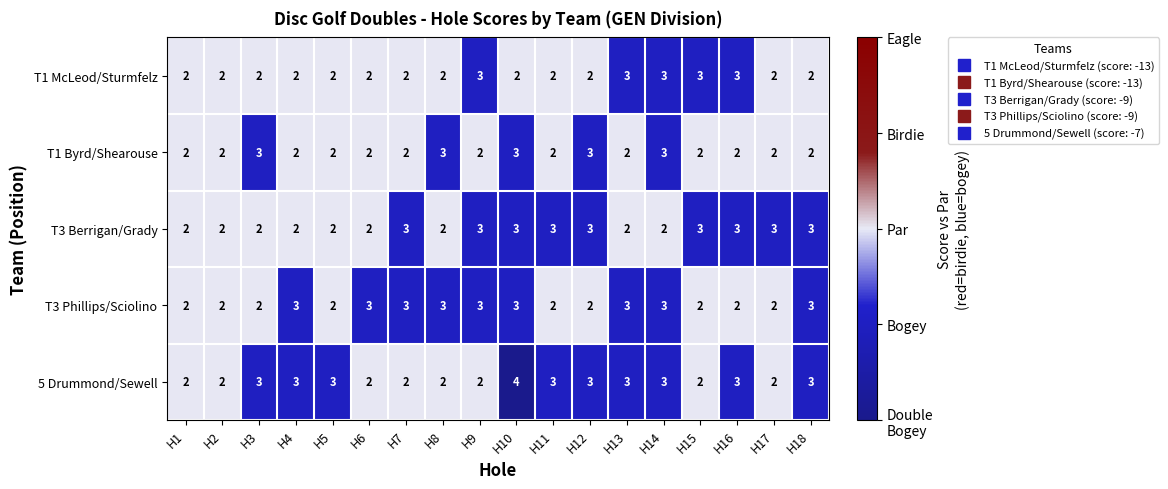

Which series has the largest total across all categories?

5 Drummond/Sewell